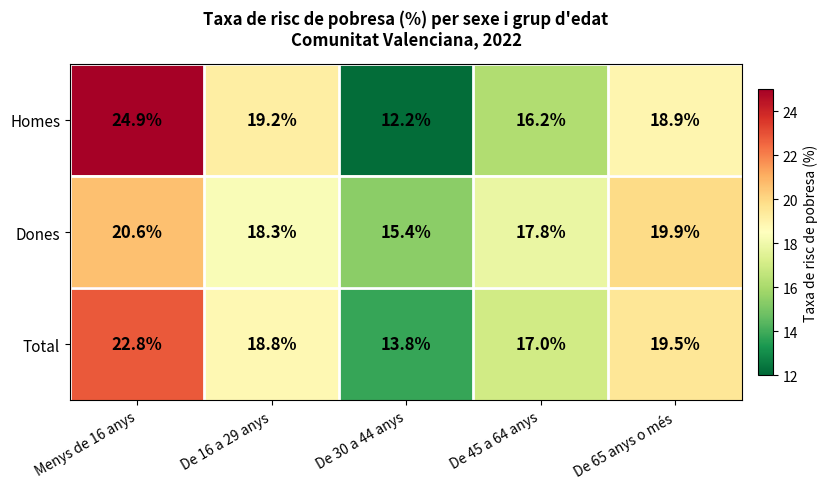

What is the sum of the Homes values at Menys de 16 anys and De 45 a 64 anys?

41.1